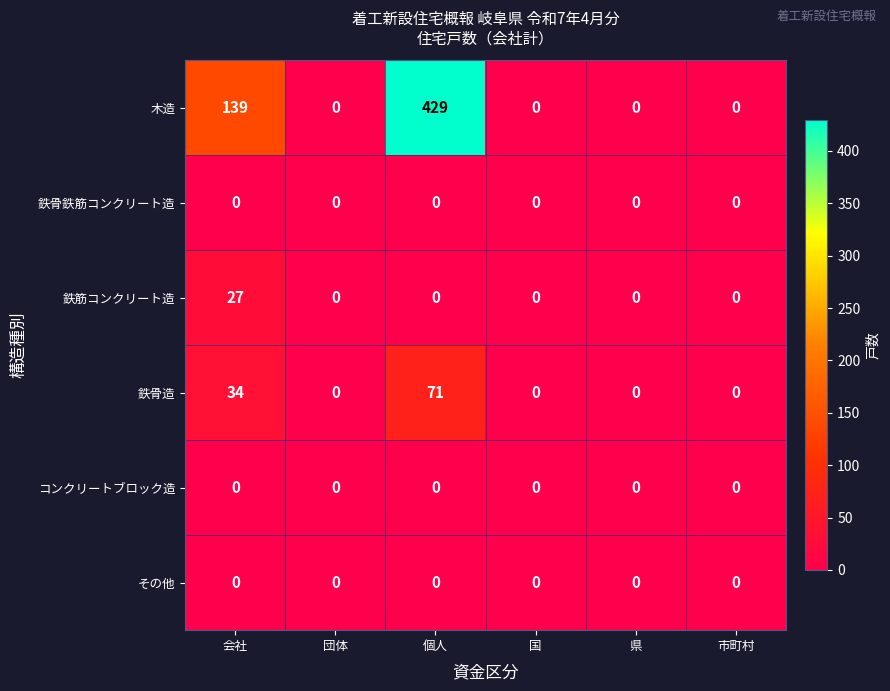

Which series has the largest range (max minus min)?

木造